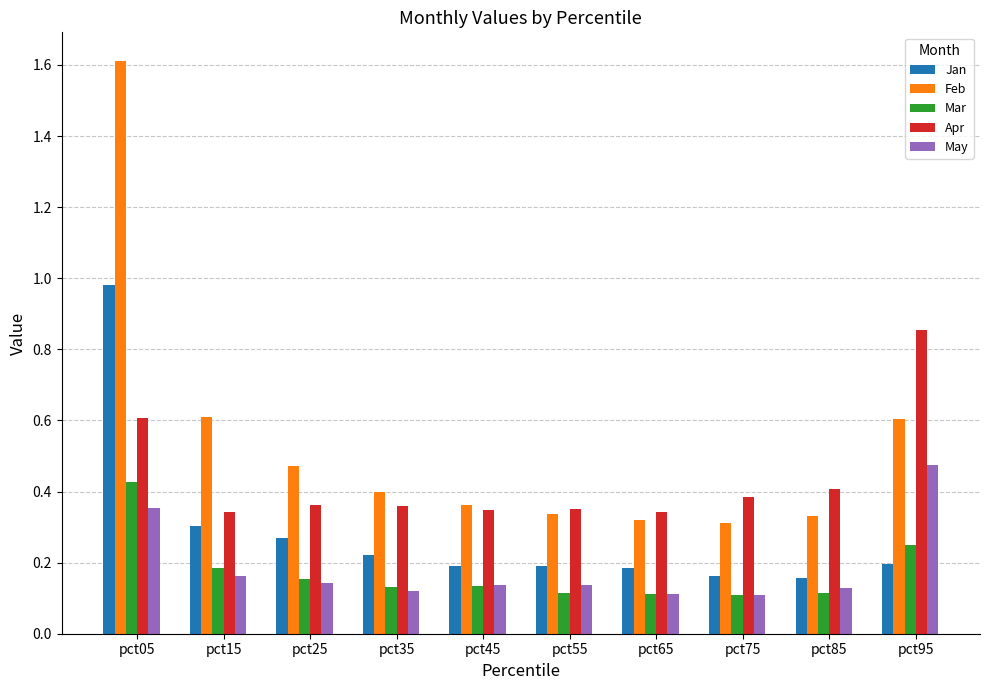

What is the difference between the maximum and minimum values in the Feb series?

1.3